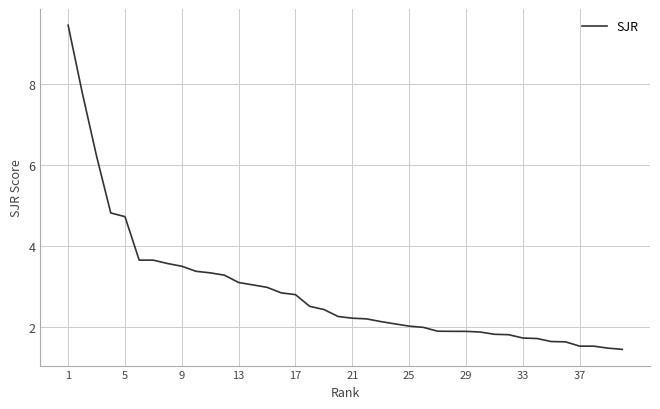

What is the maximum value shown in the chart?

9.4